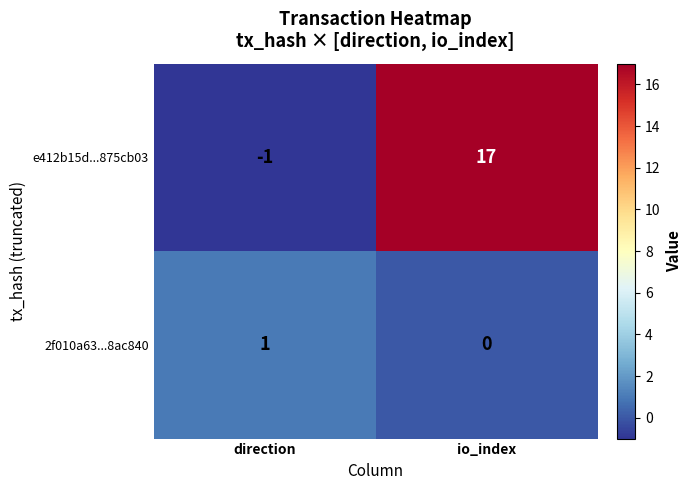

What is the maximum value shown in the chart?

17